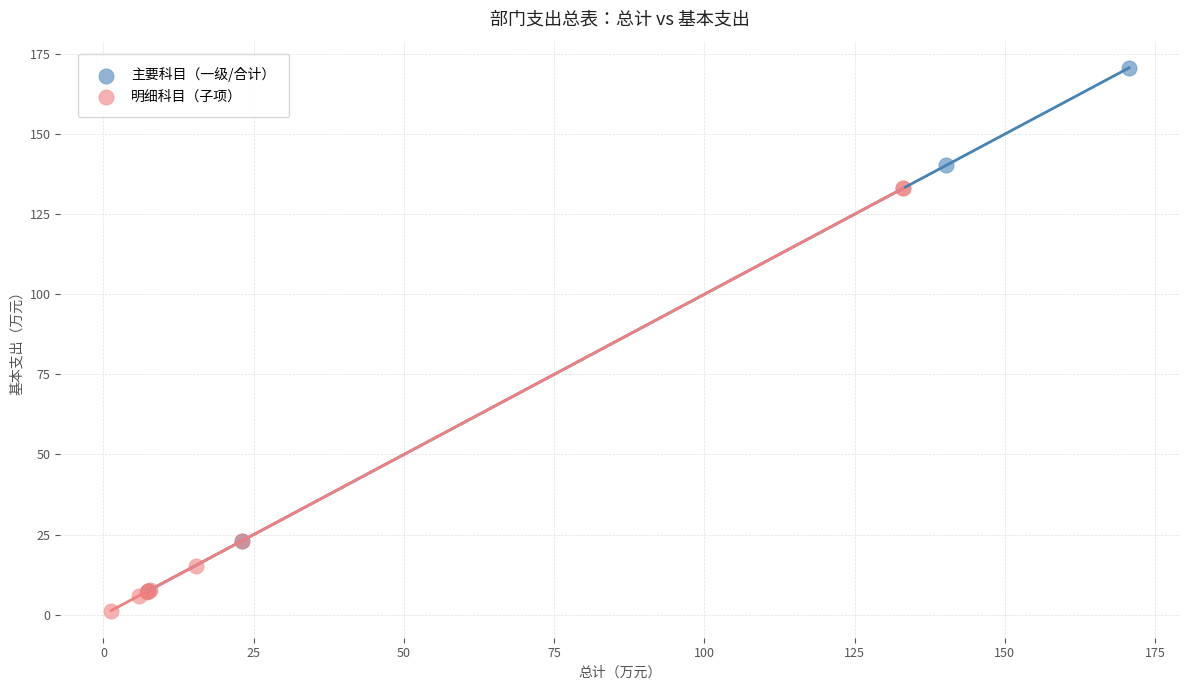

What are all the series names shown in the legend?

主要科目（一级/合计）, 明细科目（子项）